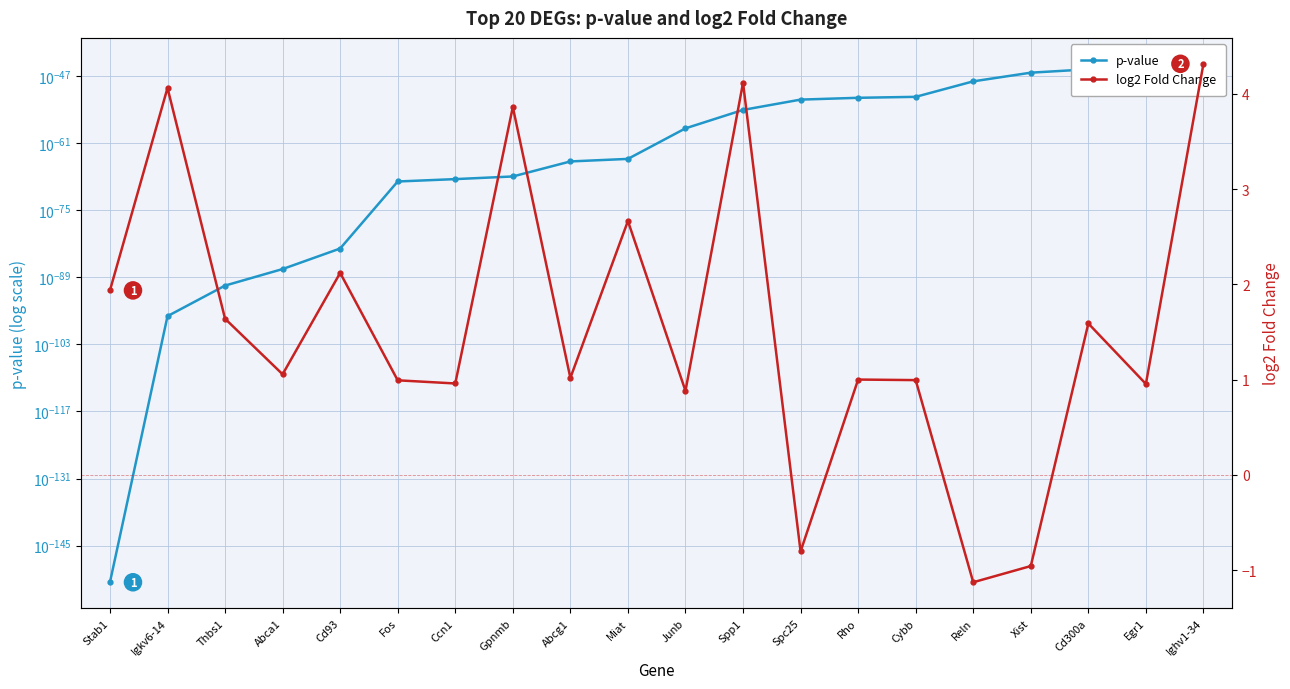

What position from the left is Fos?

6